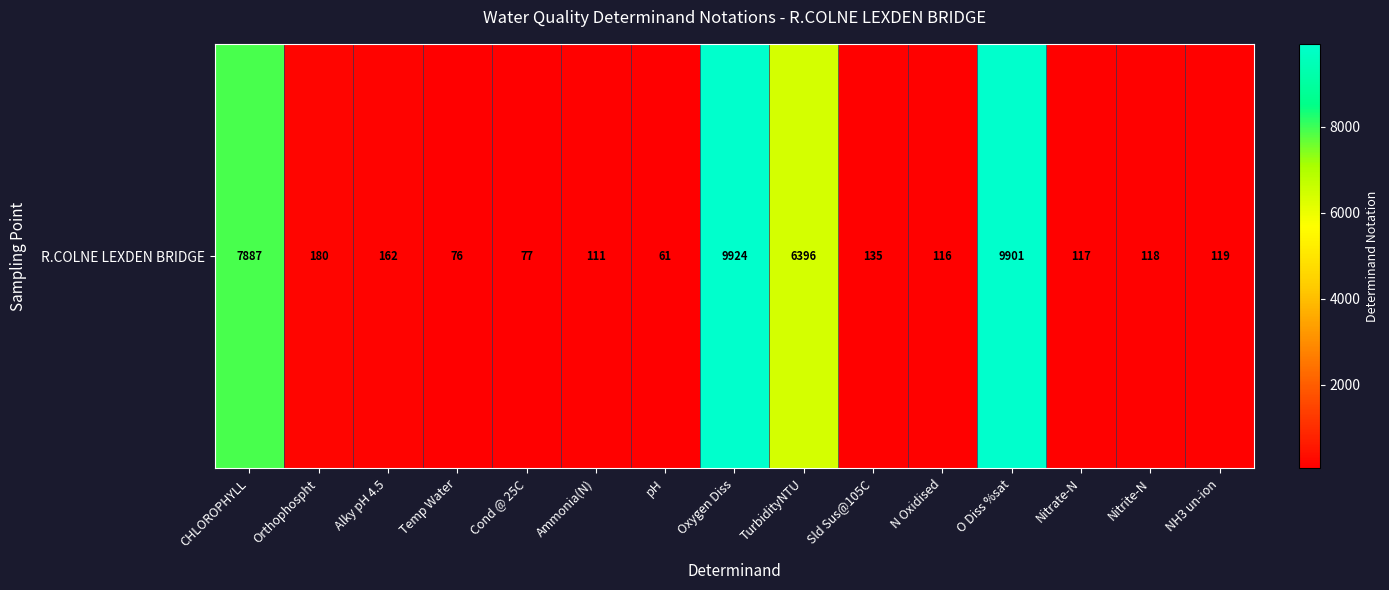

Reading left to right, transcribe all the data shown in this chart.

CHLOROPHYLL=7887	Orthophospht=180	Alky pH 4.5=162	Temp Water=76	Cond @ 25C=77	Ammonia(N)=111	pH=61	Oxygen Diss=9924	TurbidityNTU=6396	Sld Sus@105C=135	N Oxidised=116	O Diss %sat=9901	Nitrate-N=117	Nitrite-N=118	NH3 un-ion=119